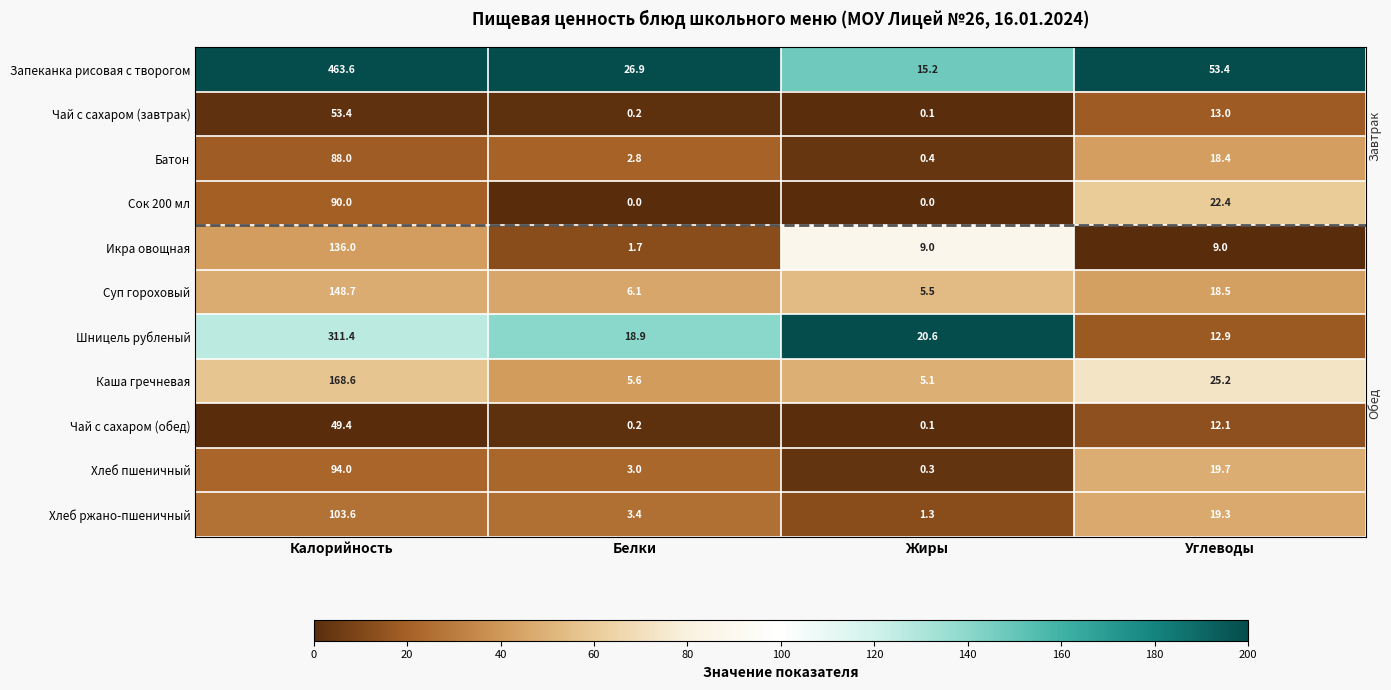

How many series are shown in this chart?

11